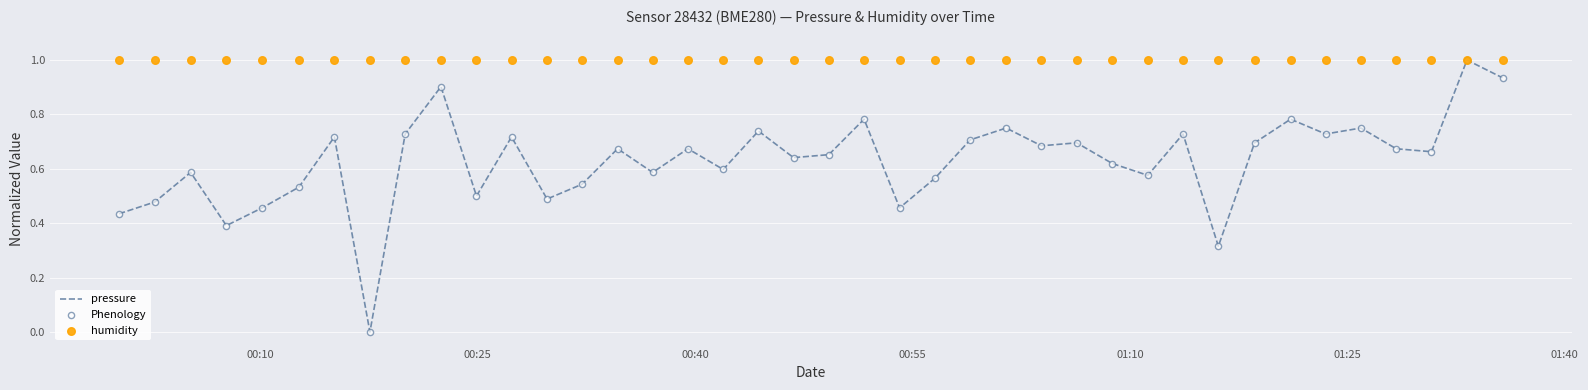

What are all the series names shown in the legend?

pressure, Phenology, humidity